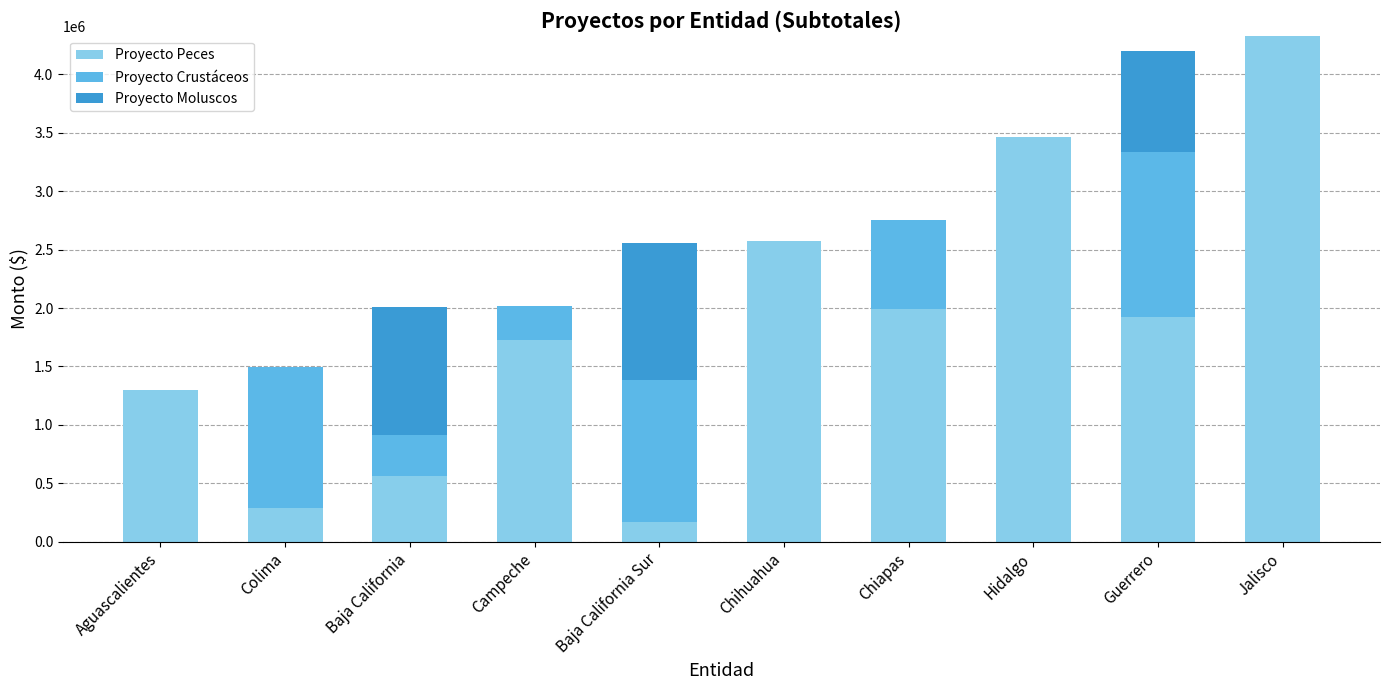

At which category is the sum across all series the highest?

Jalisco